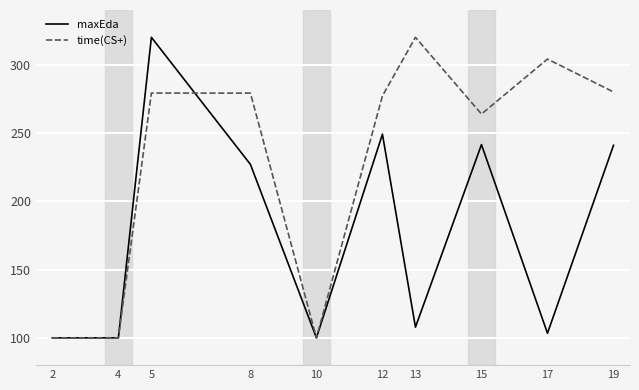

The time(CS+) series shows 277.1 at 12. True or false?

True